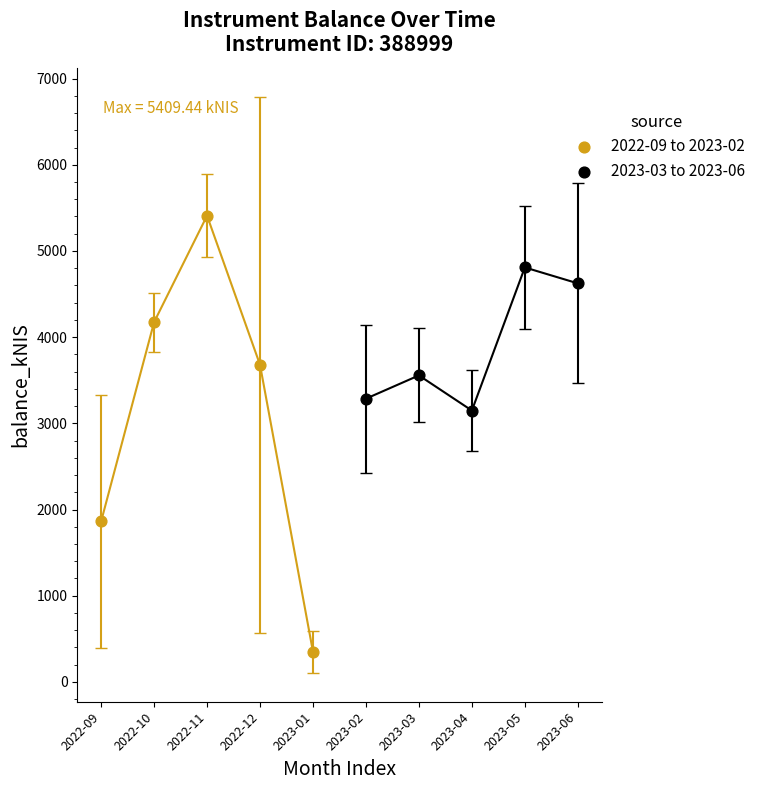

Which series has the largest Y range (max minus min)?

2022-09 to 2023-02